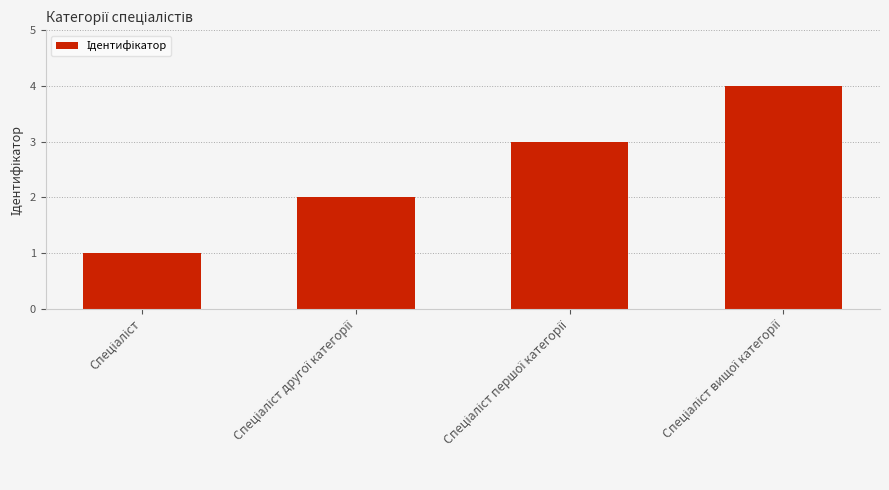

What is the difference between the maximum and minimum values?

3